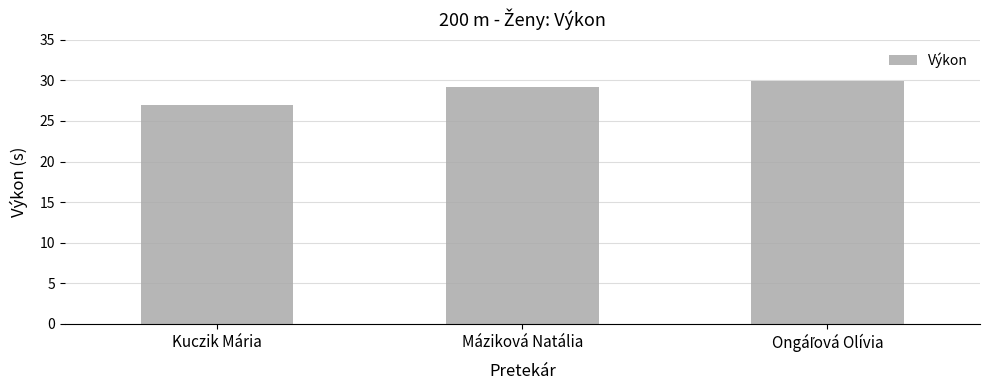

What is the label of the 3rd bar from the right?

Kuczik Mária